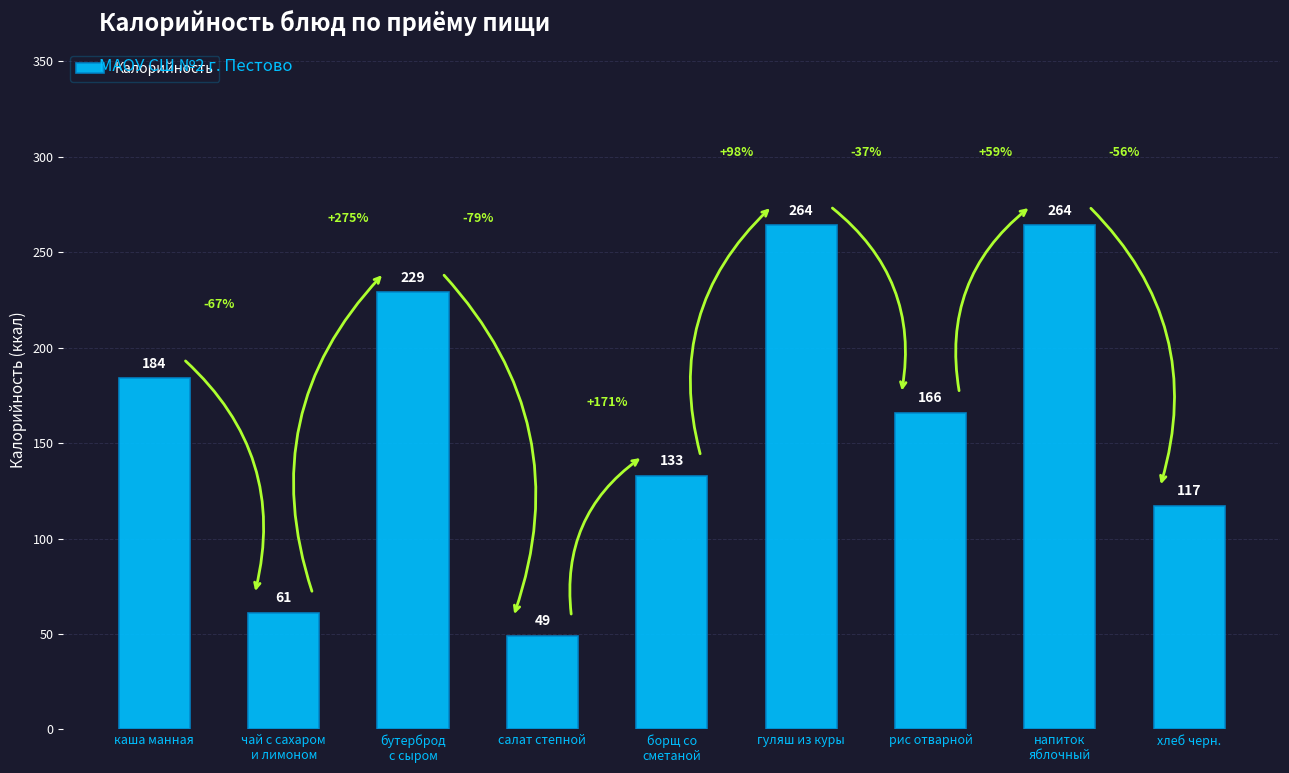

Reading left to right, list all the values displayed in this chart.

каша манная=184	чай с сахаром
и лимоном=61	бутерброд
с сыром=229	салат степной=49	борщ со
сметаной=133	гуляш из куры=264	рис отварной=166	напиток
яблочный=264	хлеб черн.=117